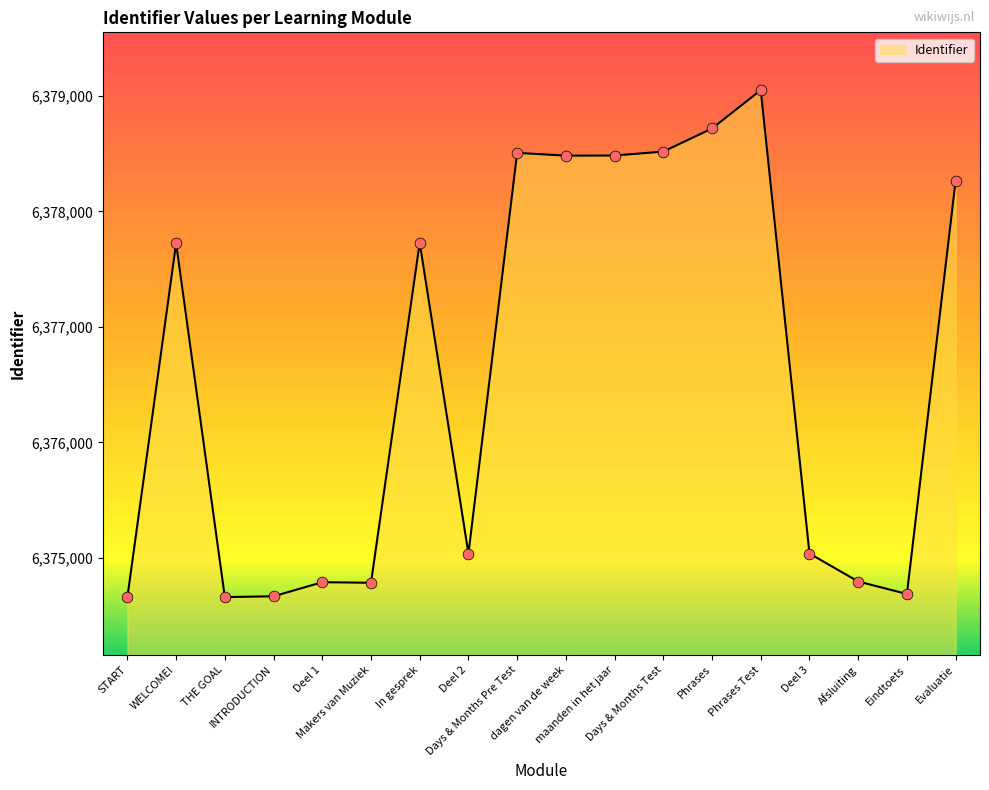

What is the ratio of the value at Phrases to the value at Phrases Test?

1.0